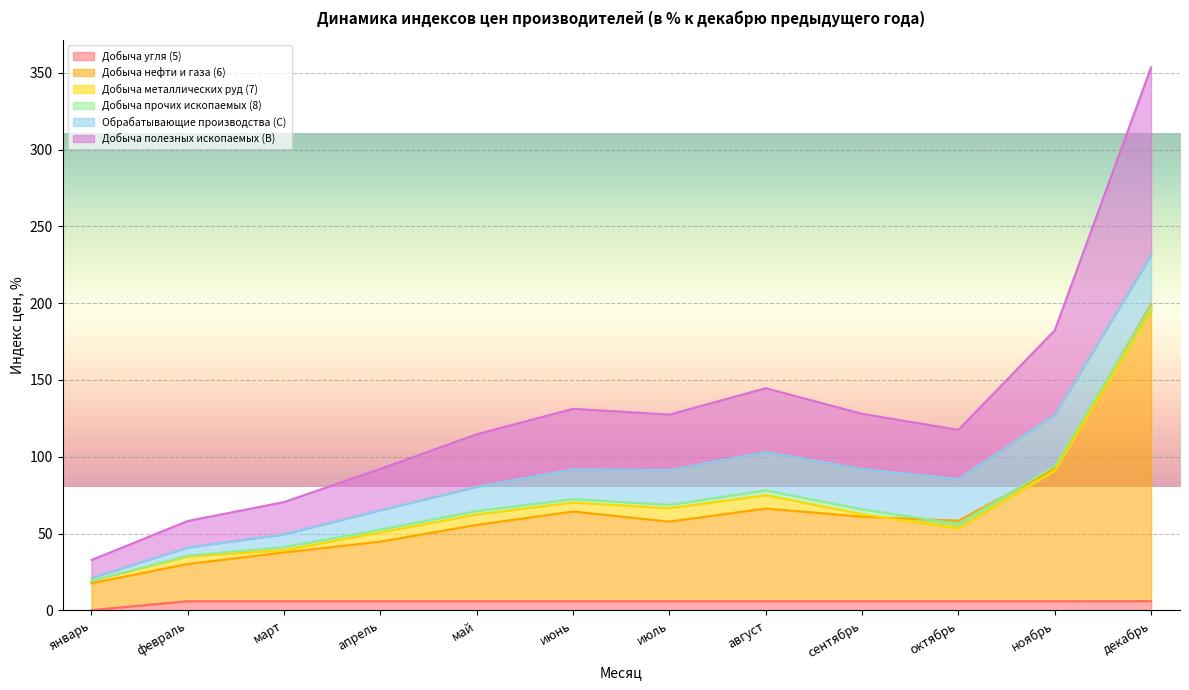

What value does the Добыча угля (5) series have at ноябрь?

5.9